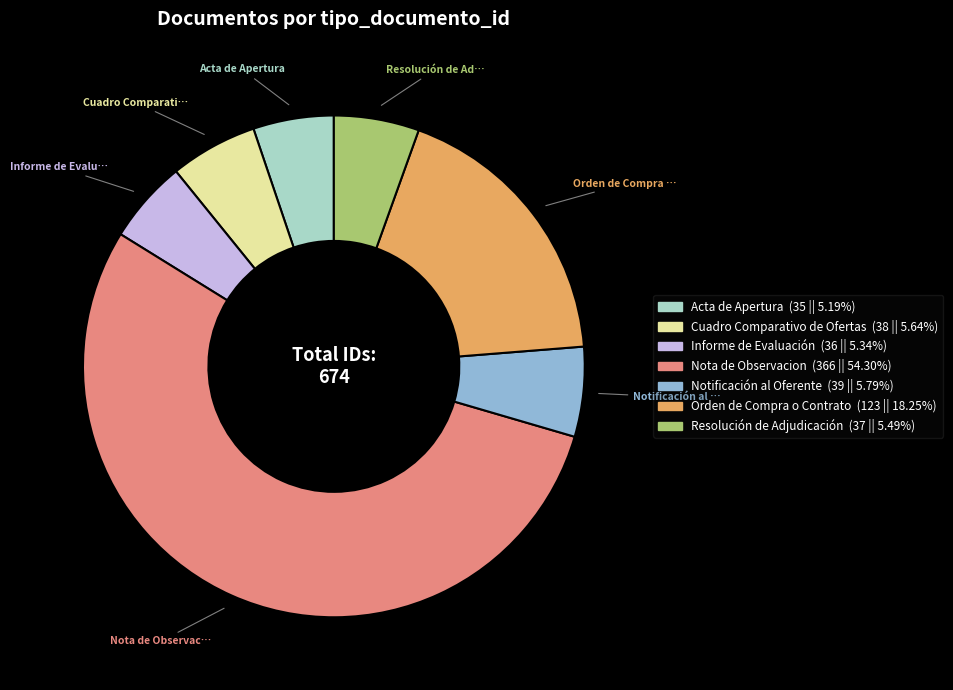

Which slice is the largest?

Nota de Observacion